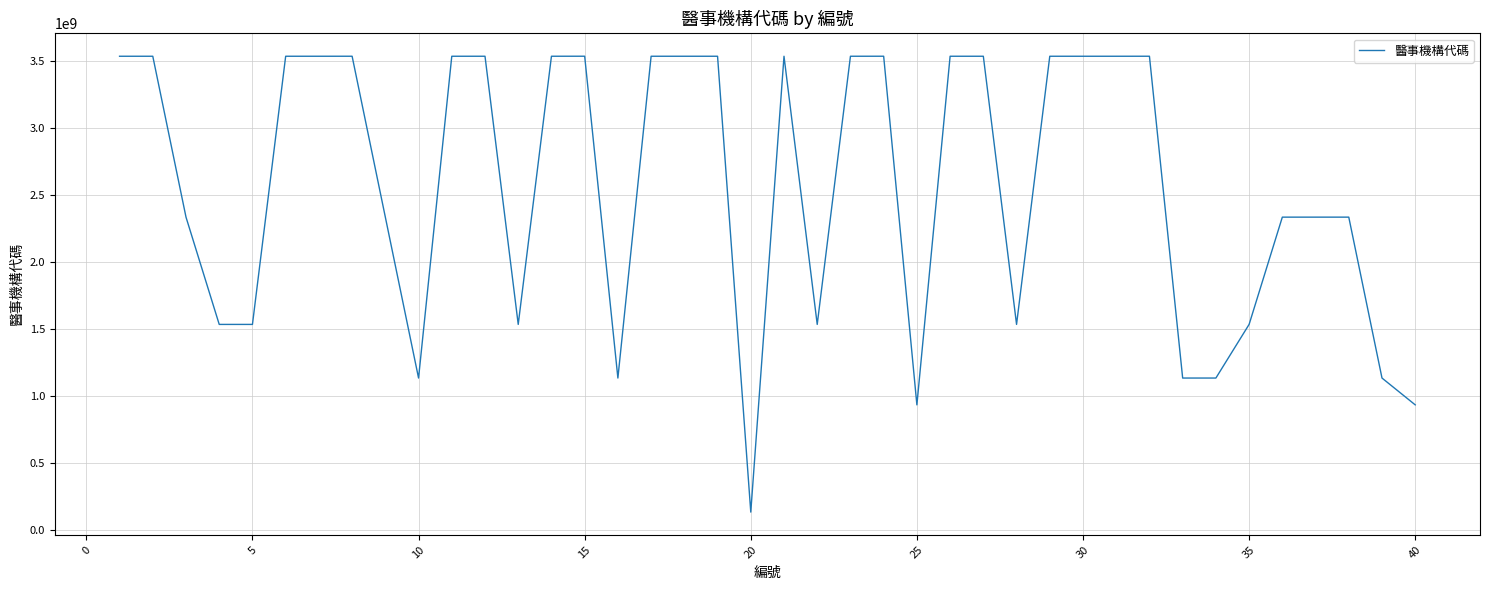

What is the greatest value displayed?

3537221134